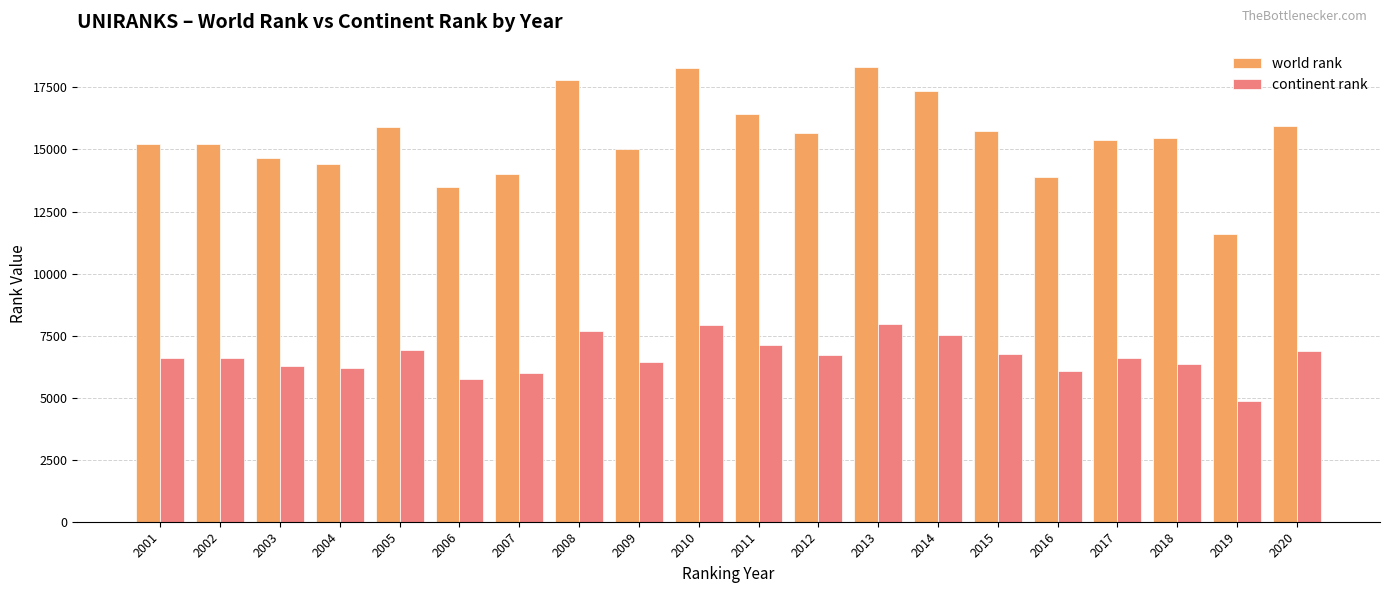

List the series in order of their peak value, highest first.

world rank, continent rank